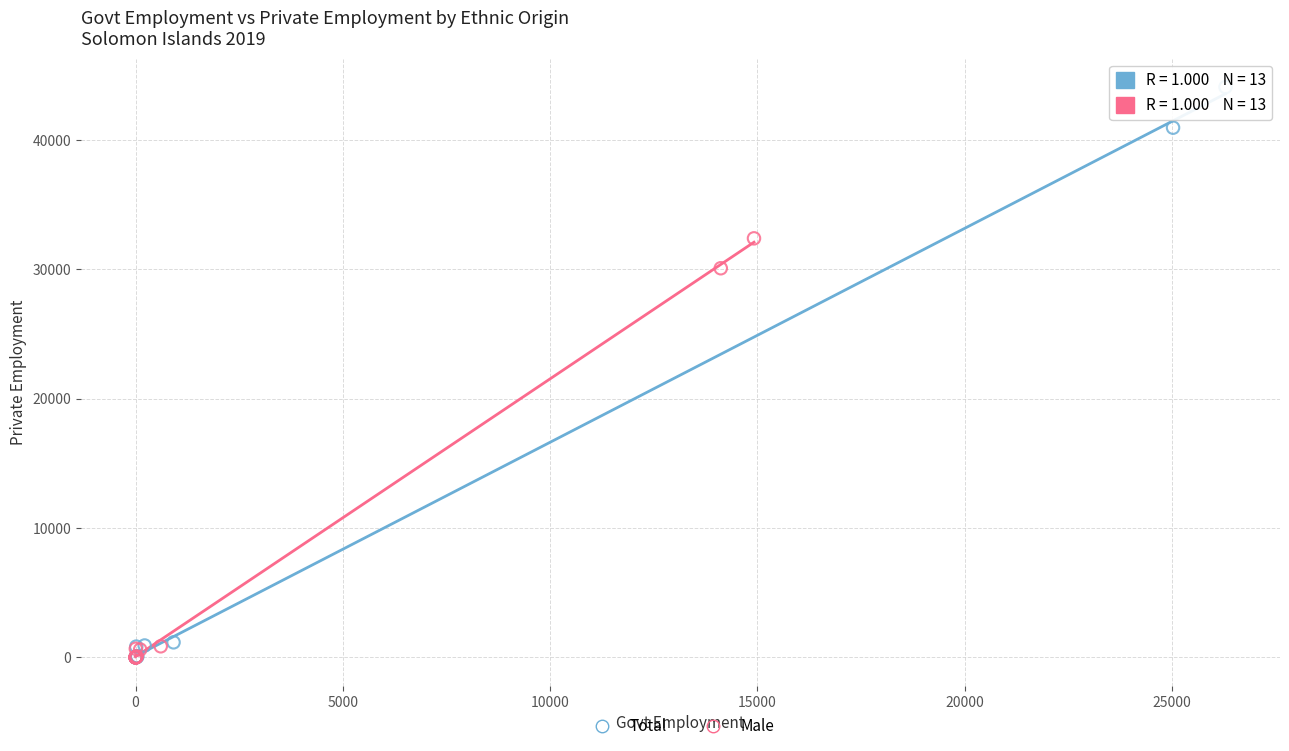

Which series contains the highest Y value?

Total